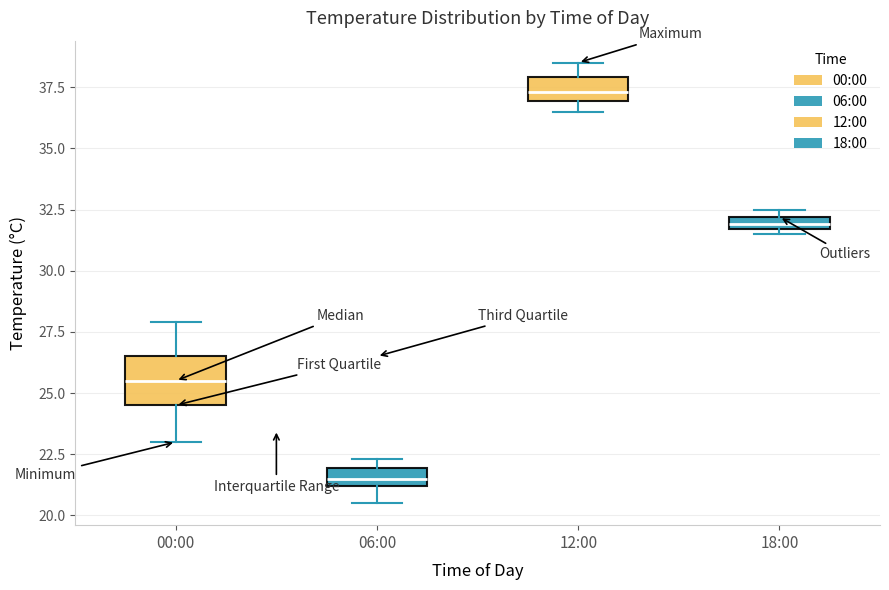

Which box has the highest median line?

12:00